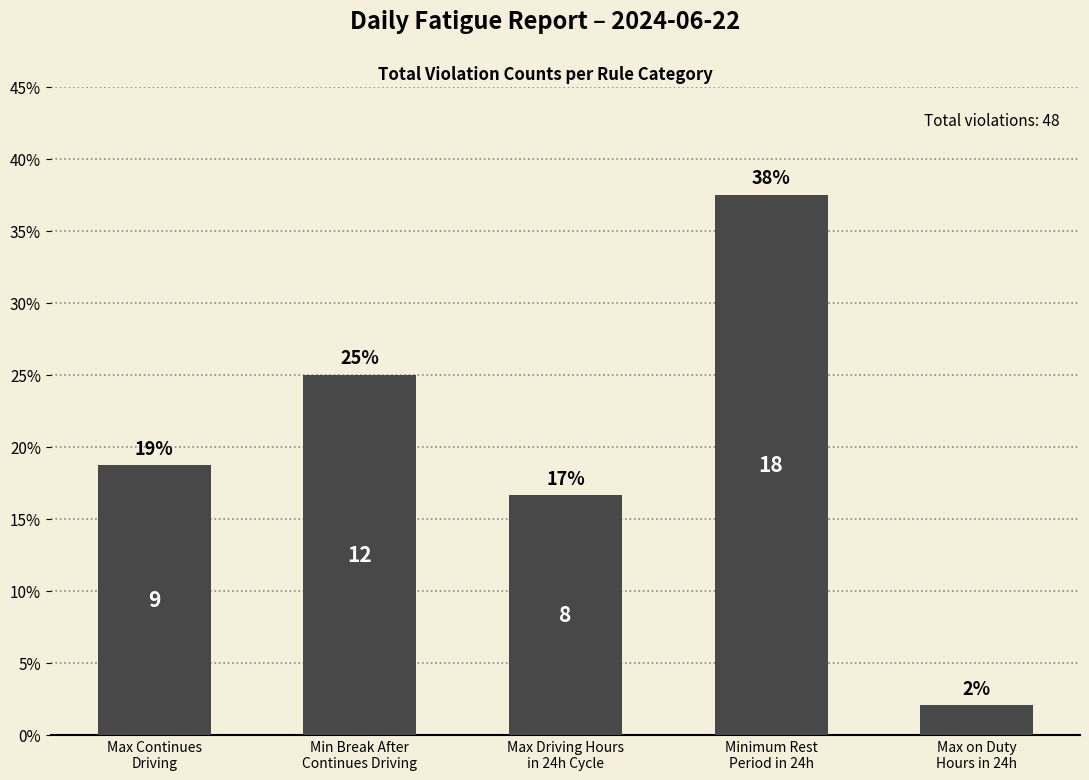

What is the smallest value displayed?

2.1